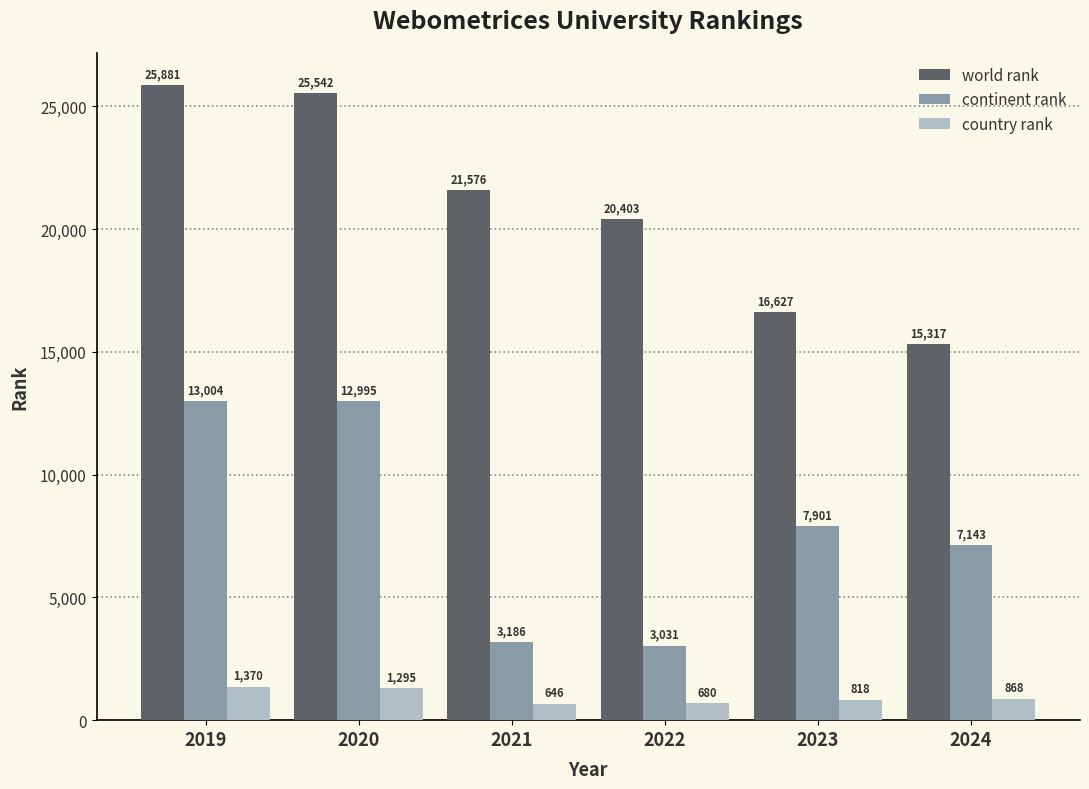

The value of country rank at 2024 is 868. True or false?

True